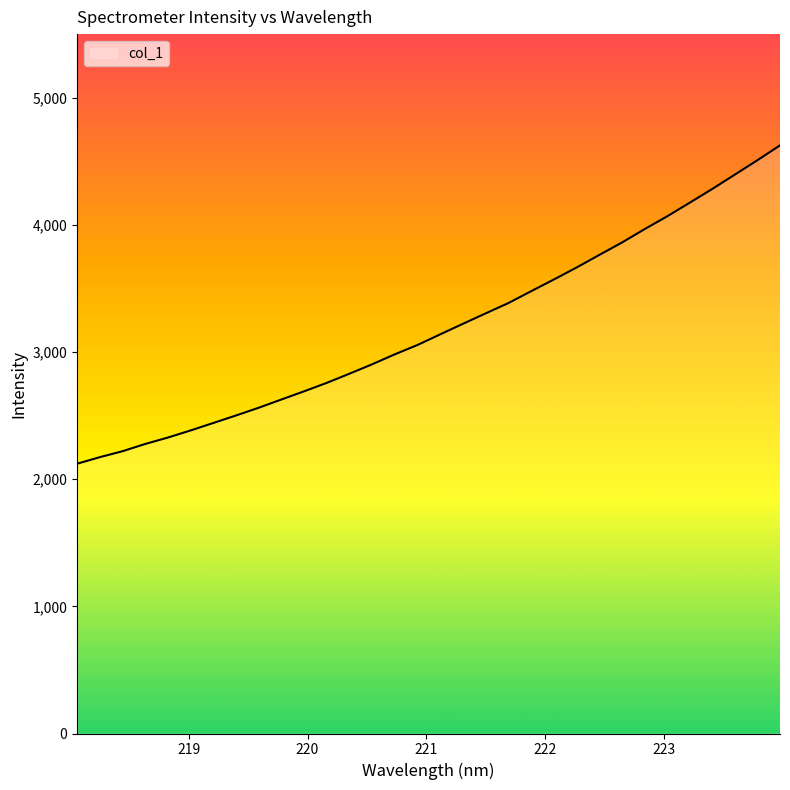

True or false: there are more than 0 points higher than both neighbors.

False